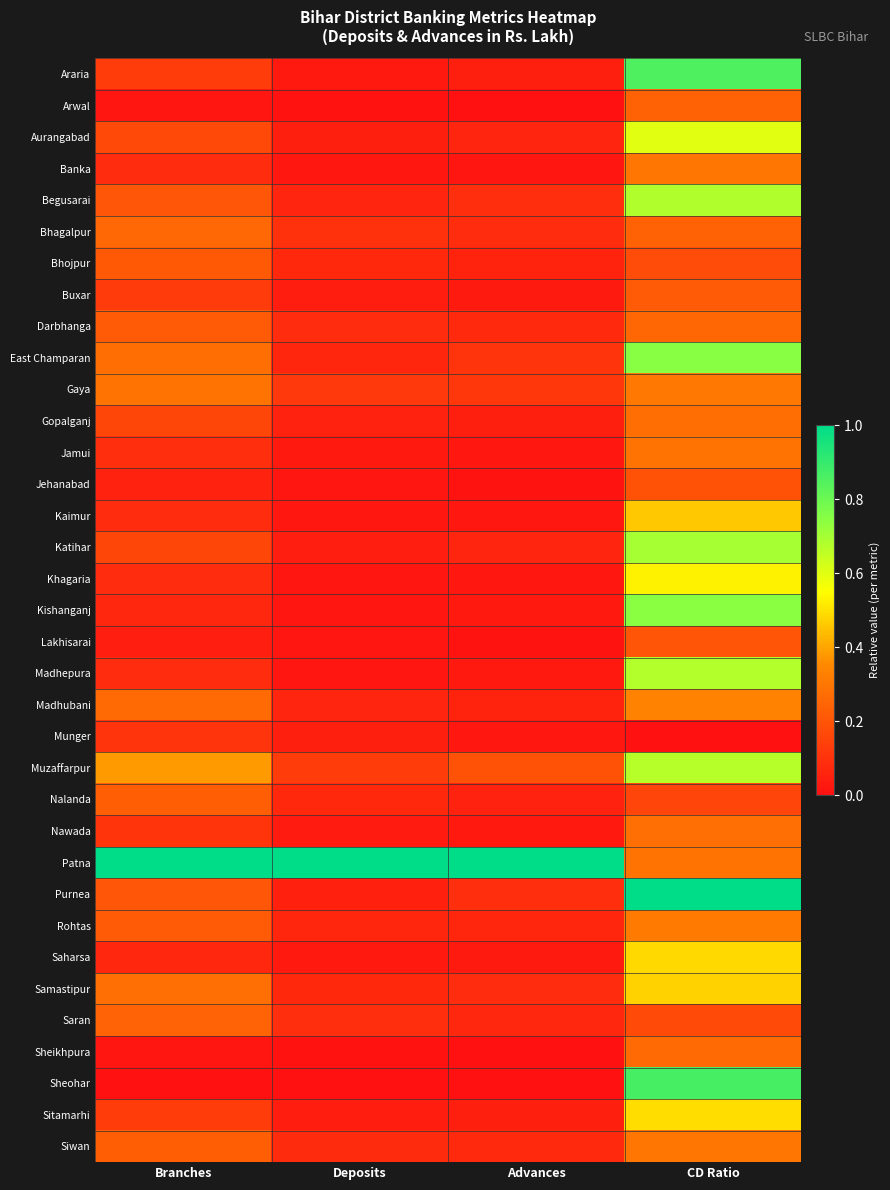

Reading left to right, what are all the values shown in this chart?

Araria: Branches=0.1	Deposits=0.0	Advances=0.0	CD Ratio=0.9
Arwal: Branches=0.0	Deposits=0.0	Advances=0.0	CD Ratio=0.2
Aurangabad: Branches=0.2	Deposits=0.0	Advances=0.1	CD Ratio=0.6
Banka: Branches=0.1	Deposits=0.0	Advances=0.0	CD Ratio=0.3
Begusarai: Branches=0.2	Deposits=0.1	Advances=0.1	CD Ratio=0.7
Bhagalpur: Branches=0.3	Deposits=0.1	Advances=0.1	CD Ratio=0.2
Bhojpur: Branches=0.2	Deposits=0.1	Advances=0.1	CD Ratio=0.2
Buxar: Branches=0.1	Deposits=0.0	Advances=0.0	CD Ratio=0.2
Darbhanga: Branches=0.2	Deposits=0.1	Advances=0.1	CD Ratio=0.3
East Champaran: Branches=0.3	Deposits=0.1	Advances=0.1	CD Ratio=0.7
Gaya: Branches=0.3	Deposits=0.1	Advances=0.1	CD Ratio=0.3
Gopalganj: Branches=0.2	Deposits=0.1	Advances=0.0	CD Ratio=0.3
Jamui: Branches=0.1	Deposits=0.0	Advances=0.0	CD Ratio=0.3
Jehanabad: Branches=0.1	Deposits=0.0	Advances=0.0	CD Ratio=0.2
Kaimur: Branches=0.1	Deposits=0.0	Advances=0.0	CD Ratio=0.5
Katihar: Branches=0.2	Deposits=0.0	Advances=0.1	CD Ratio=0.7
Khagaria: Branches=0.1	Deposits=0.0	Advances=0.0	CD Ratio=0.5
Kishanganj: Branches=0.1	Deposits=0.0	Advances=0.0	CD Ratio=0.7
Lakhisarai: Branches=0.0	Deposits=0.0	Advances=0.0	CD Ratio=0.2
Madhepura: Branches=0.1	Deposits=0.0	Advances=0.0	CD Ratio=0.7
Madhubani: Branches=0.3	Deposits=0.1	Advances=0.1	CD Ratio=0.3
Munger: Branches=0.1	Deposits=0.0	Advances=0.0	CD Ratio=0.0
Muzaffarpur: Branches=0.4	Deposits=0.1	Advances=0.2	CD Ratio=0.7
Nalanda: Branches=0.2	Deposits=0.1	Advances=0.1	CD Ratio=0.2
Nawada: Branches=0.1	Deposits=0.0	Advances=0.0	CD Ratio=0.3
Patna: Branches=1.0	Deposits=1.0	Advances=1.0	CD Ratio=0.3
Purnea: Branches=0.2	Deposits=0.0	Advances=0.1	CD Ratio=1.0
Rohtas: Branches=0.2	Deposits=0.1	Advances=0.1	CD Ratio=0.3
Saharsa: Branches=0.1	Deposits=0.0	Advances=0.0	CD Ratio=0.5
Samastipur: Branches=0.3	Deposits=0.1	Advances=0.1	CD Ratio=0.5
Saran: Branches=0.2	Deposits=0.1	Advances=0.1	CD Ratio=0.2
Sheikhpura: Branches=0.0	Deposits=0.0	Advances=0.0	CD Ratio=0.3
Sheohar: Branches=0.0	Deposits=0.0	Advances=0.0	CD Ratio=0.9
Sitamarhi: Branches=0.1	Deposits=0.0	Advances=0.0	CD Ratio=0.5
Siwan: Branches=0.2	Deposits=0.1	Advances=0.1	CD Ratio=0.3